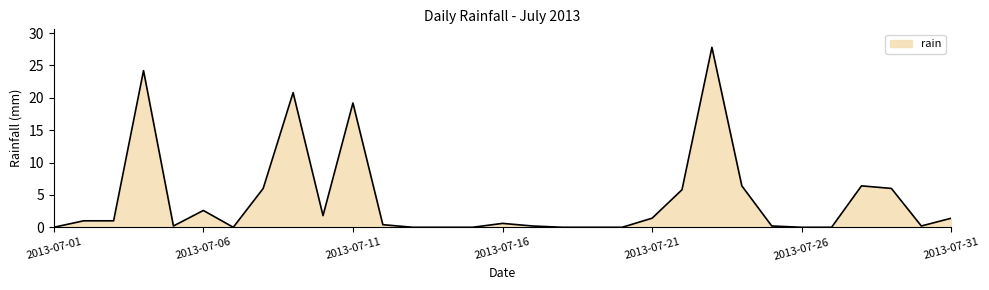

What is the sum of all values?

133.6